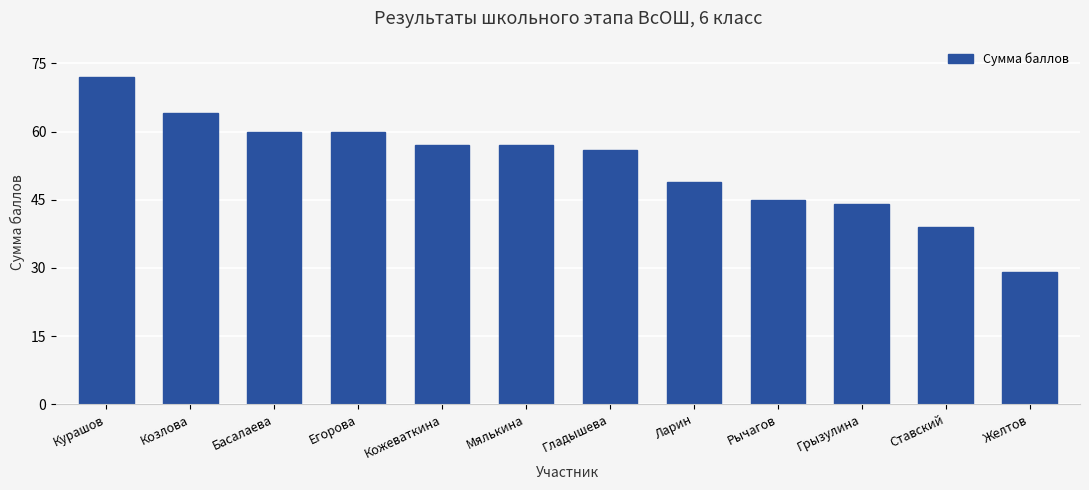

At which category does the chart reach its peak across all series?

Курашов